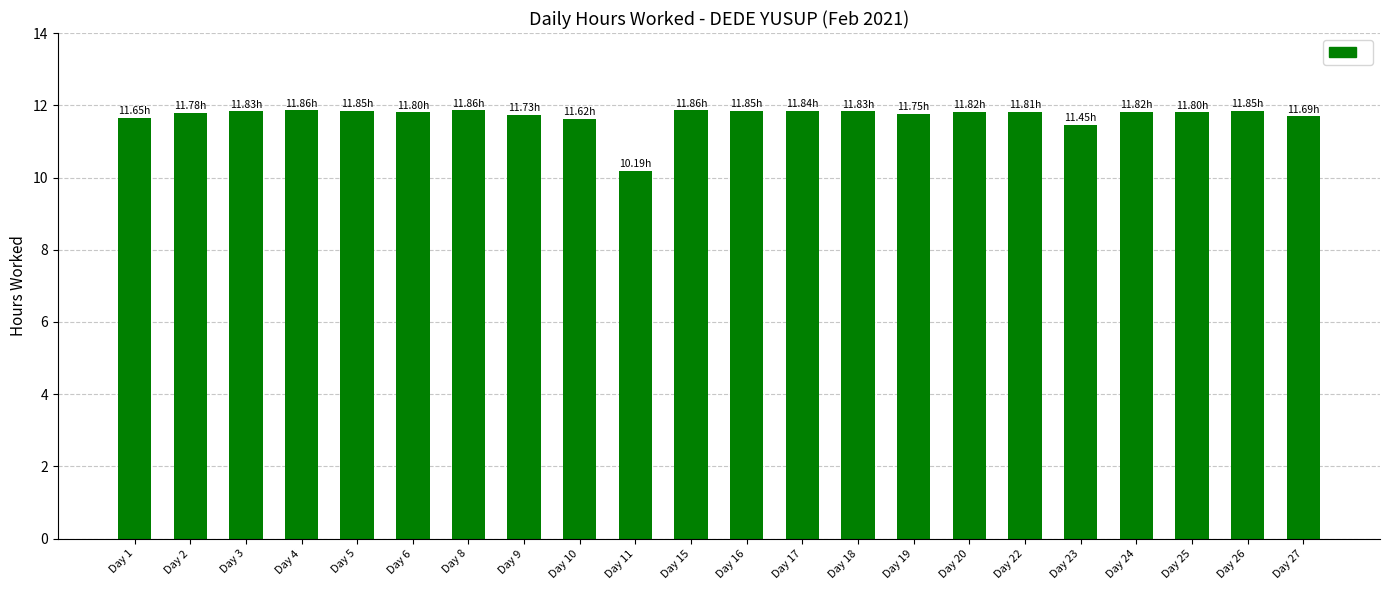

Which label corresponds to the smallest value in the chart?

Day 11